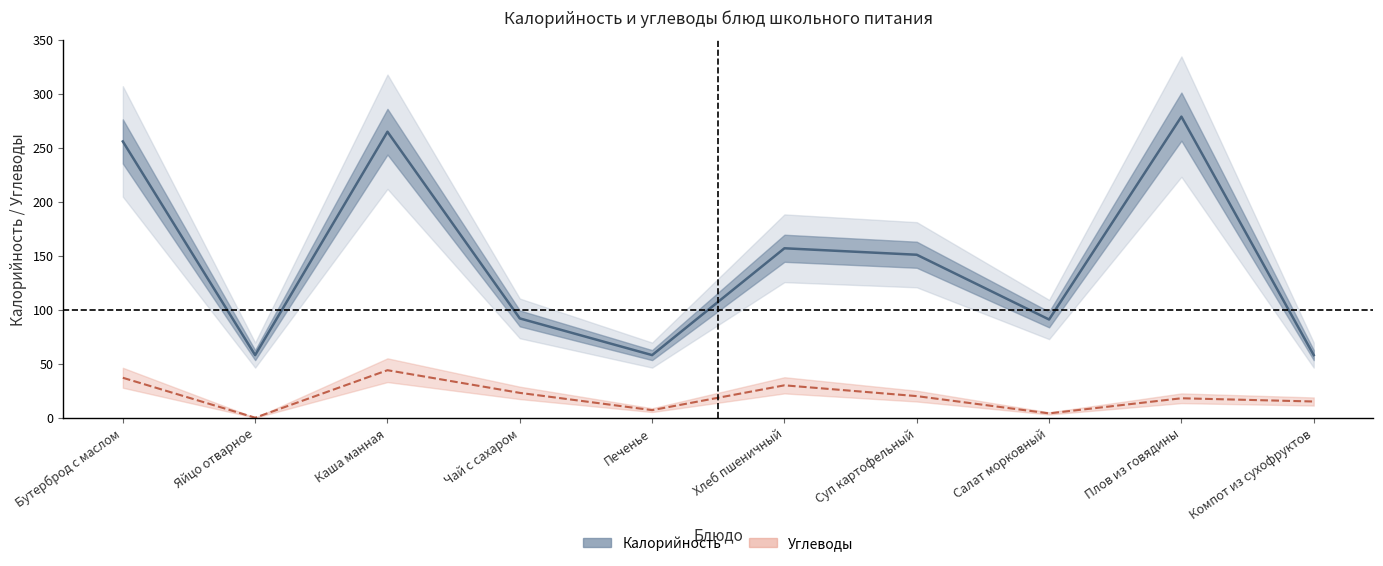

What is the label of the 6th point from the right?

Печенье